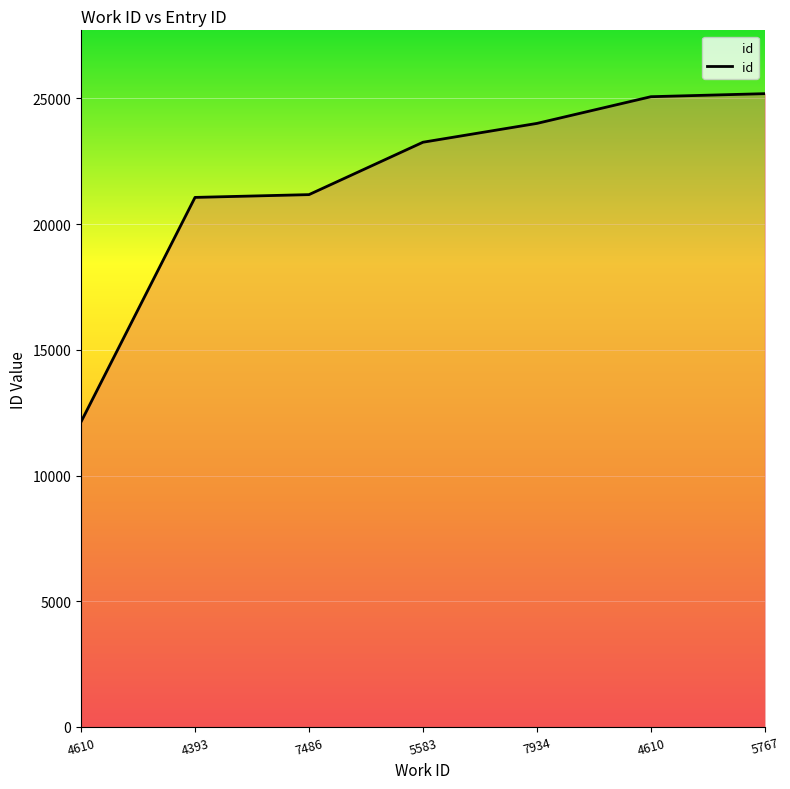

What is the label of the 7th point from the right?

4610